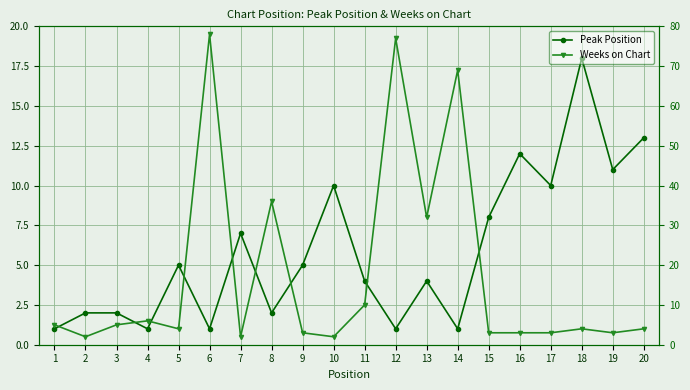

At how many categories does at least one series exceed 62?

3